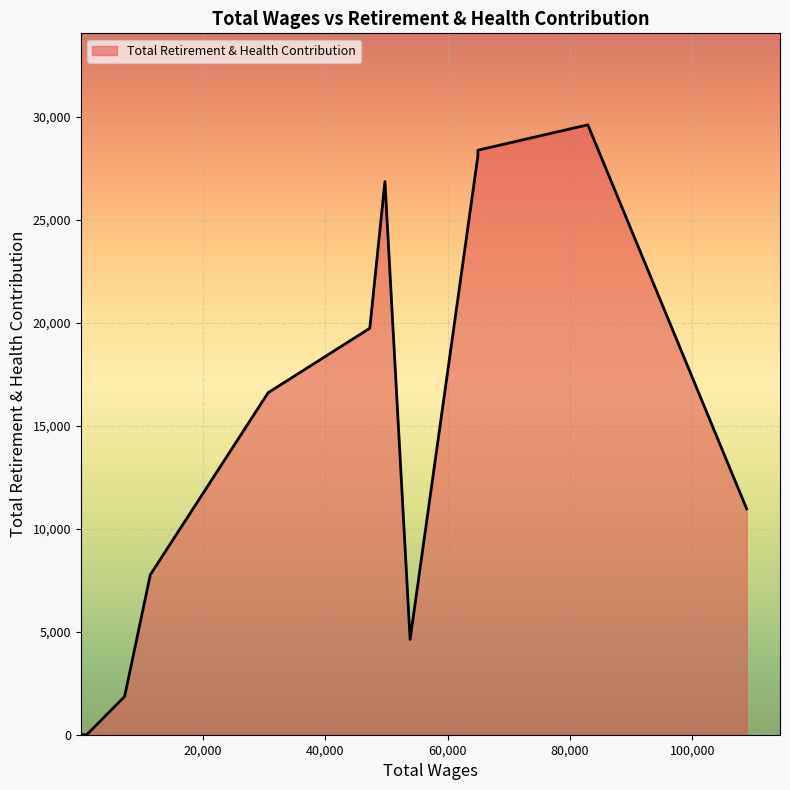

What is the maximum value shown in the chart?

29617